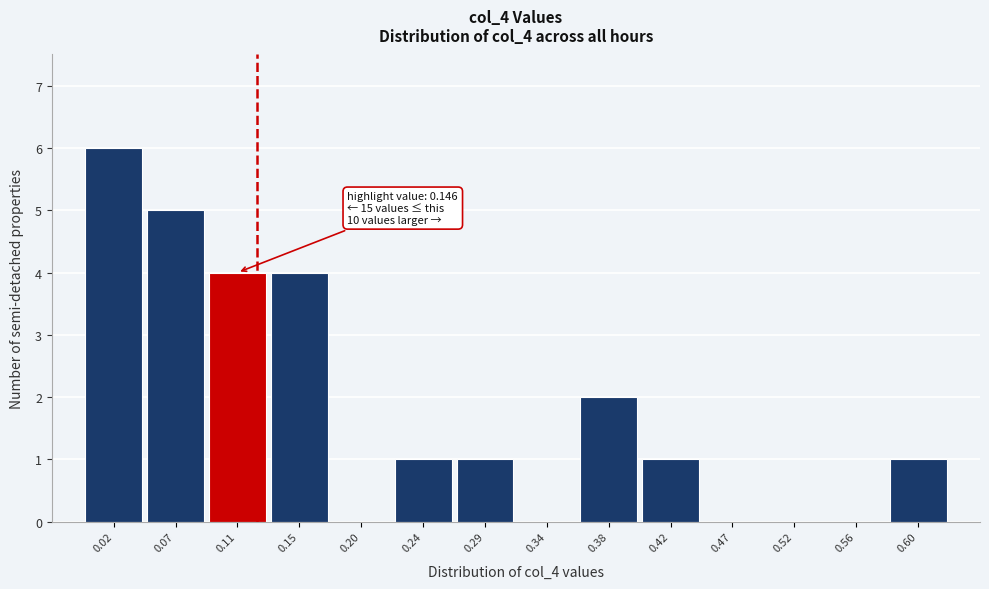

Reading right to left, list all the values displayed in this chart.

0.60=1	0.56=0	0.52=0	0.47=0	0.42=1	0.38=2	0.34=0	0.29=1	0.24=1	0.20=0	0.15=4	0.11=4	0.07=5	0.02=6